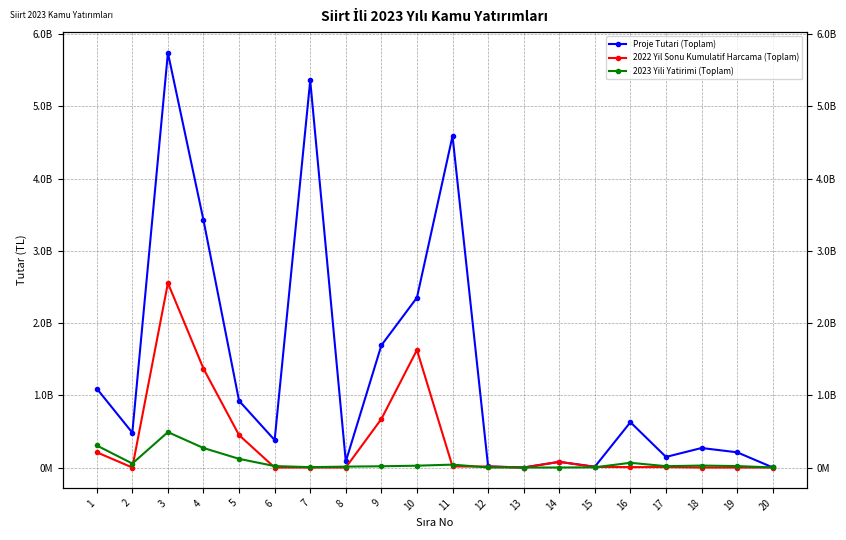

Between which two adjacent categories do 2022 Yil Sonu Kumulatif Harcama (Toplam) and 2023 Yili Yatirimi (Toplam) first intersect?

2 and 3